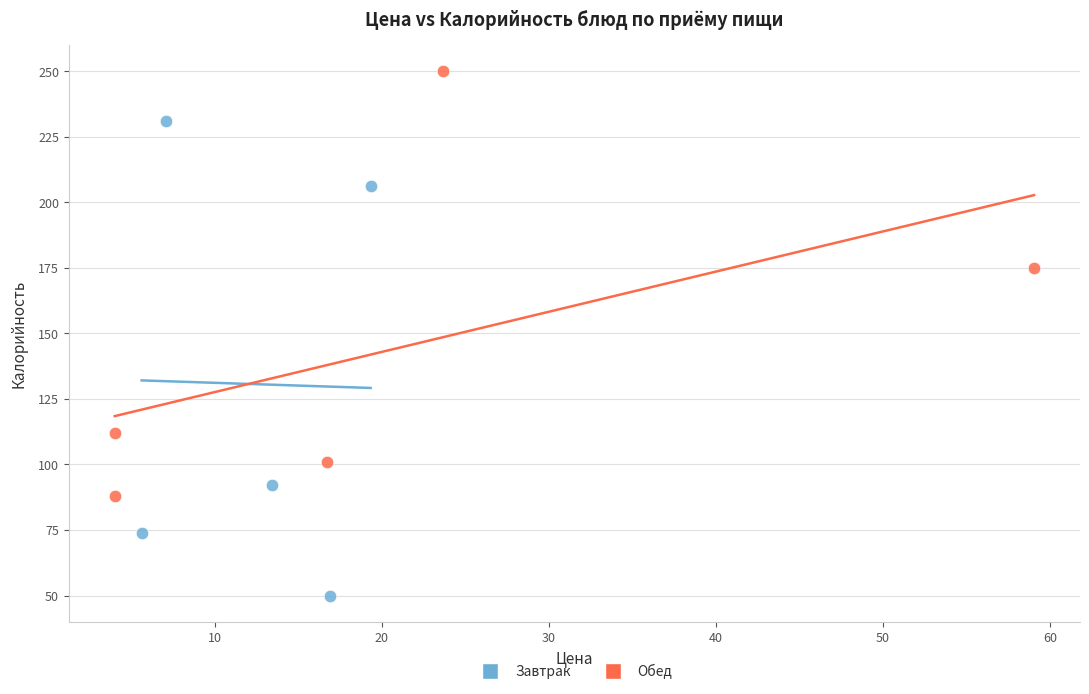

Which series reaches the minimum Y coordinate?

Завтрак